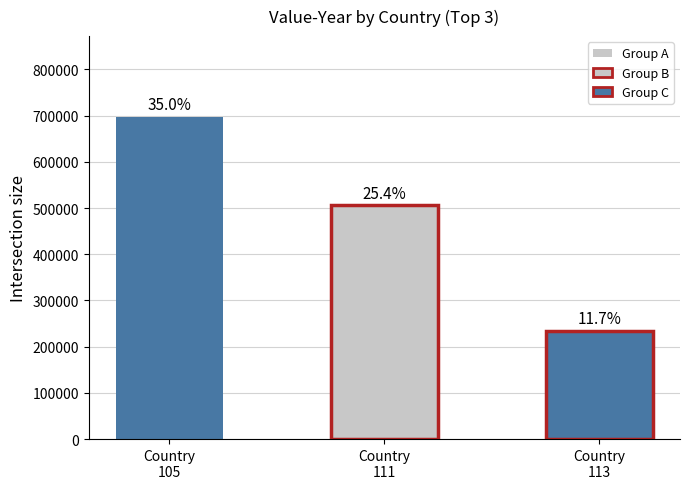

List the labels in order of value, smallest first.

Country
113, Country
111, Country
105